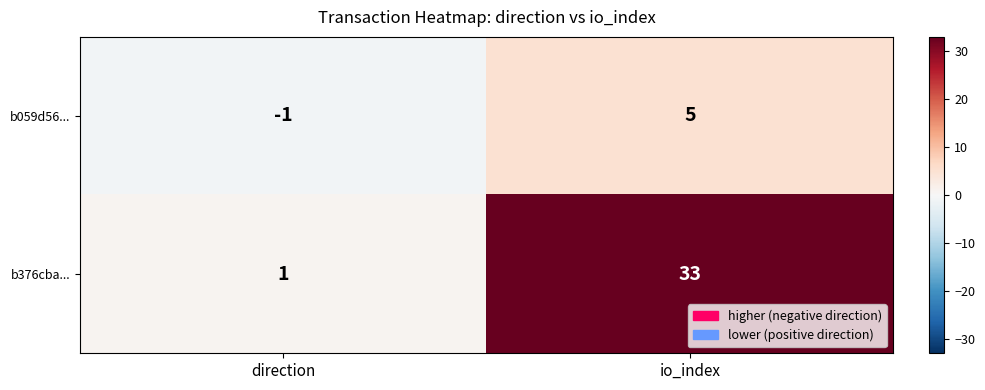

Which series has the largest total across all categories?

b376cba...